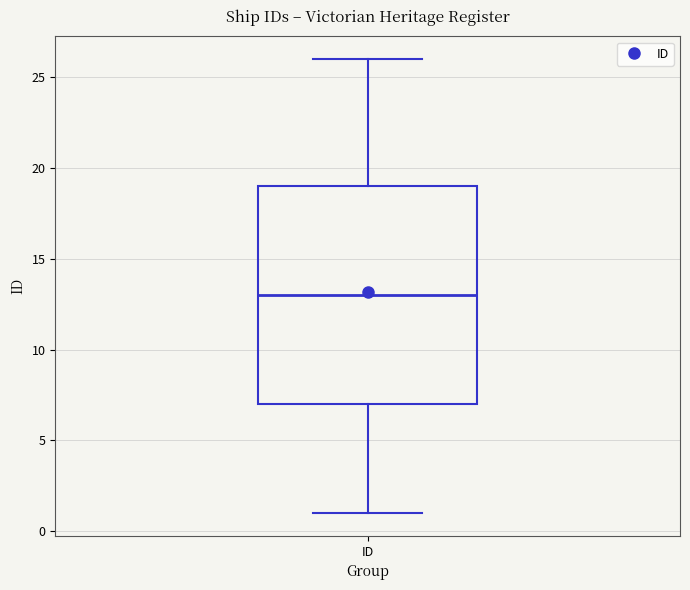

Transcribe this box plot: give where the median line is, the range the box spans, and where the two whiskers end, as read against the y-axis. The values are not printed on the chart, so give them approximately, as read against the axis.

median 13, box 7 to 19, whiskers 1 to 26